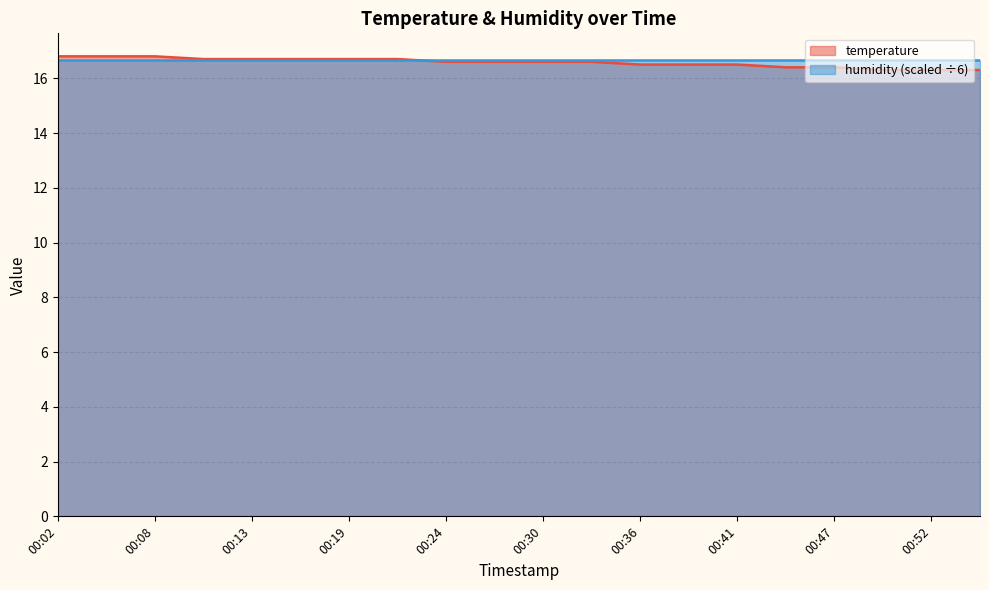

What is the average value?

16.6